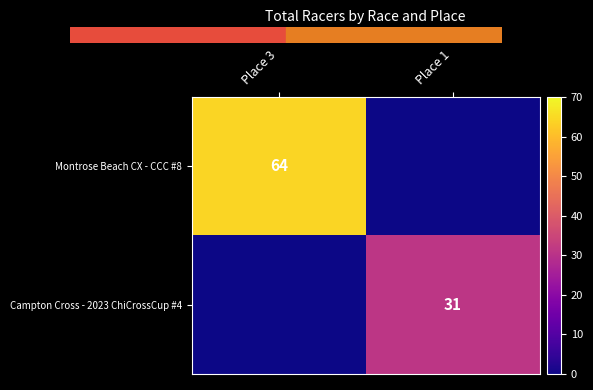

The Campton Cross - 2023 ChiCrossCup #4 series shows 42 at Place 1. True or false?

False